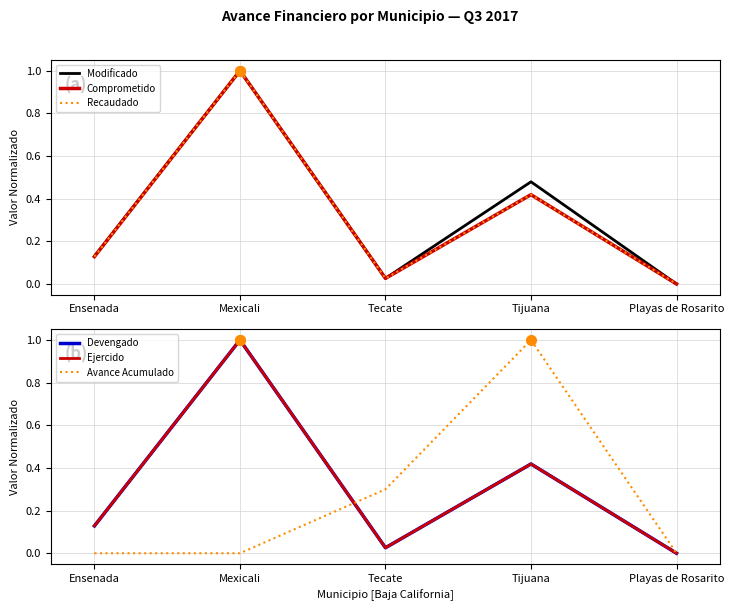

True or false: Comprometido has a value of 0.0 at Playas de Rosarito.

True